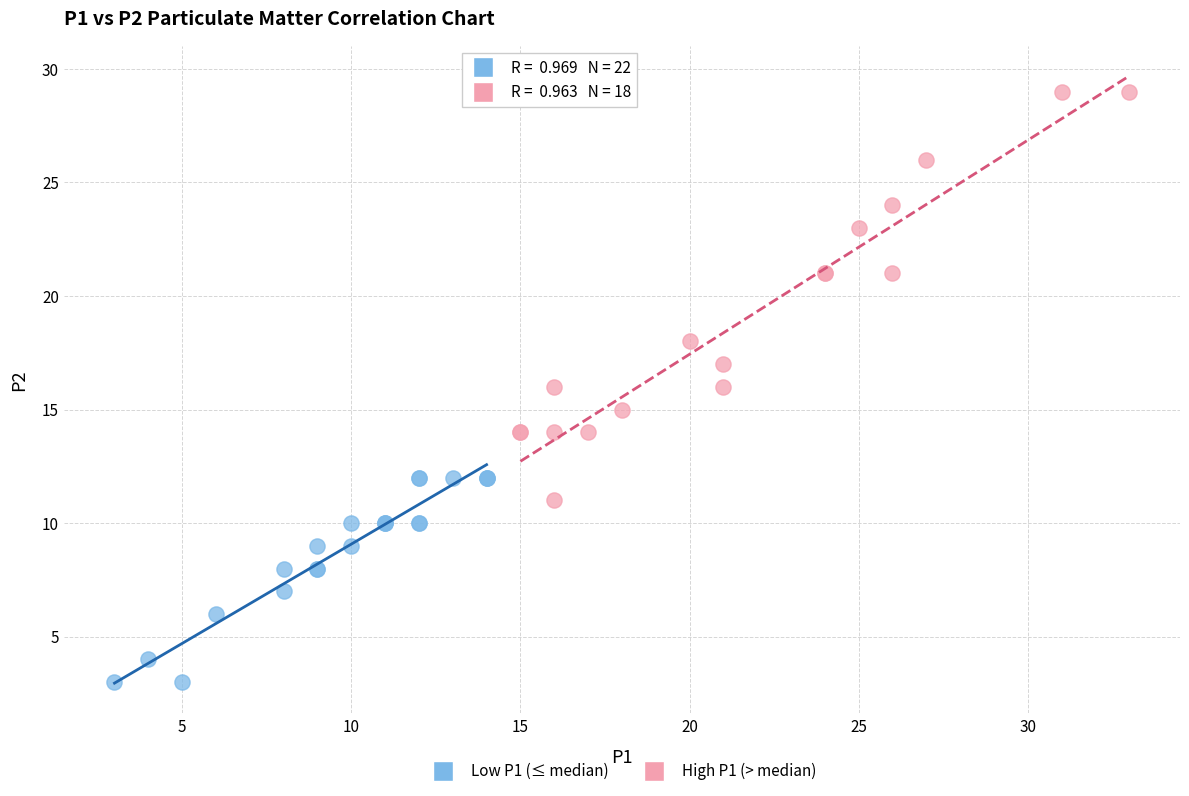

What are all the series names shown in the legend?

Low P1 (≤ median), High P1 (> median)